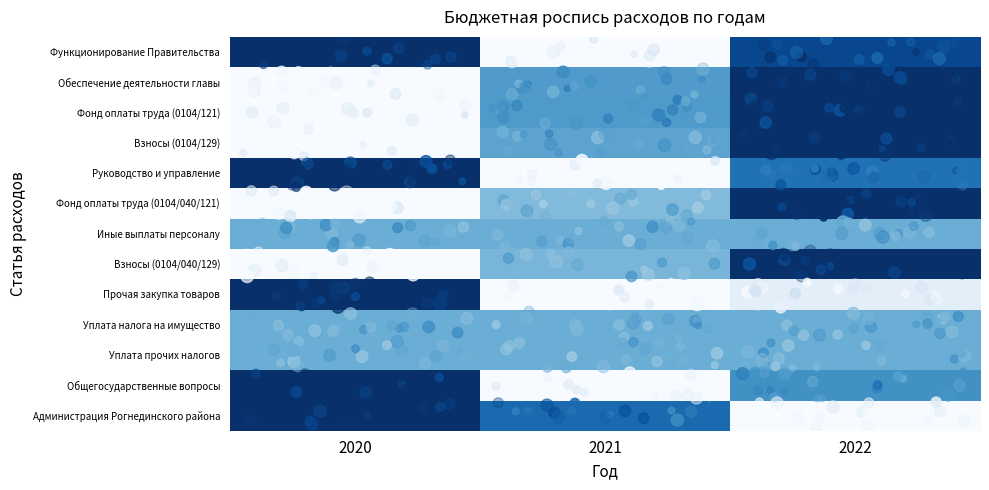

Which series changed the most between 2020 and 2021?

Функционирование Правительства